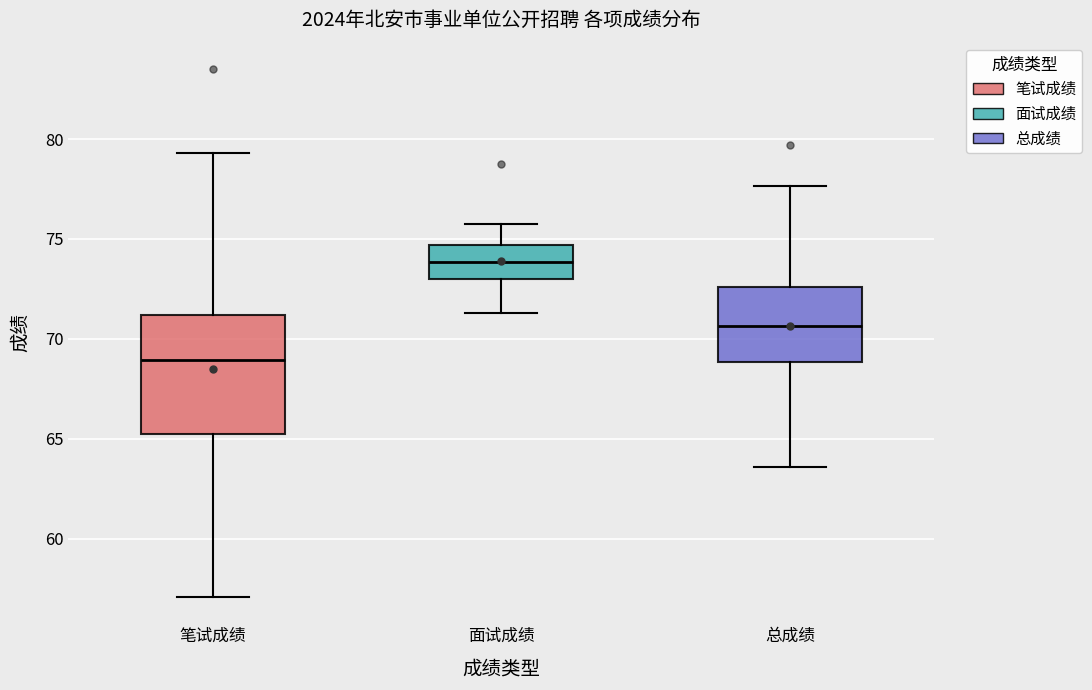

Where does the upper whisker of the box for 笔试成绩 end on the y-axis? The values are not printed on the chart, so give them approximately, as read against the axis.

79.5